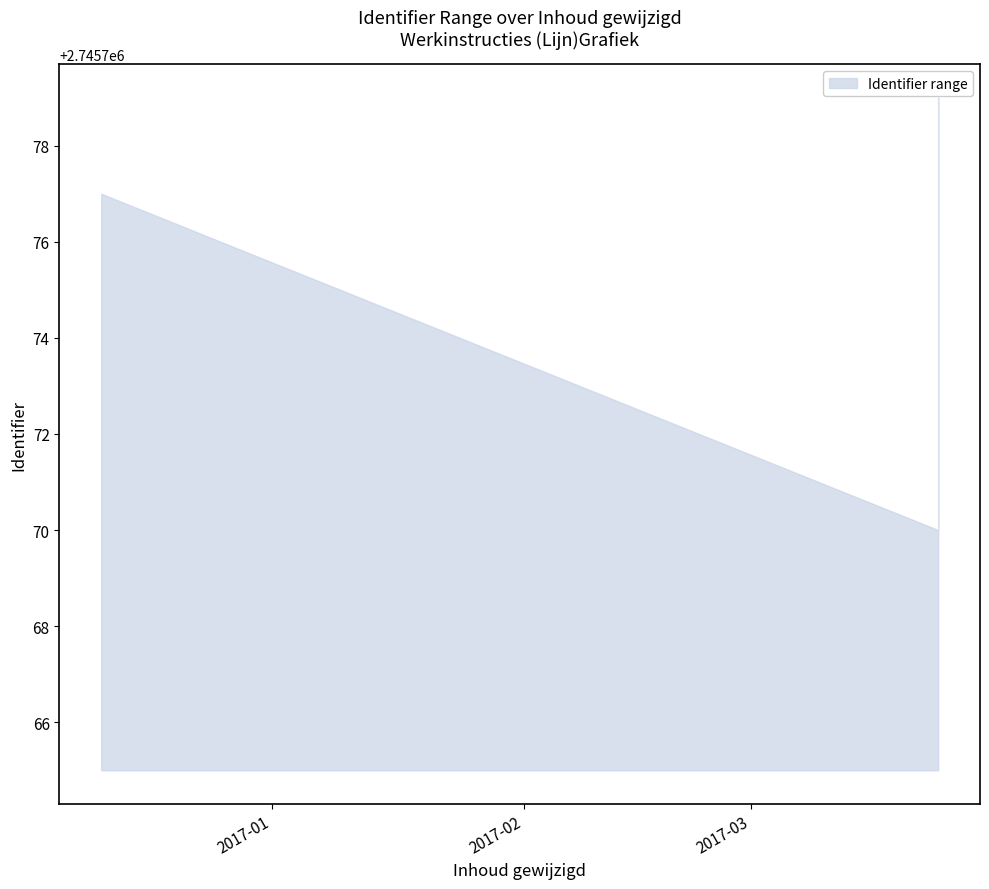

Reading left to right, extract all data points from this chart.

upper: 2016-12-11=2745765	2016-12-11=2745772	2016-12-11=2745775	2016-12-11=2745777	2017-03-24=2745770	2017-03-24=2745779	2017-03-24=2745779
lower: 2016-12-11=2745765	2016-12-11=2745765	2016-12-11=2745765	2016-12-11=2745765	2017-03-24=2745765	2017-03-24=2745765	2017-03-24=2745770